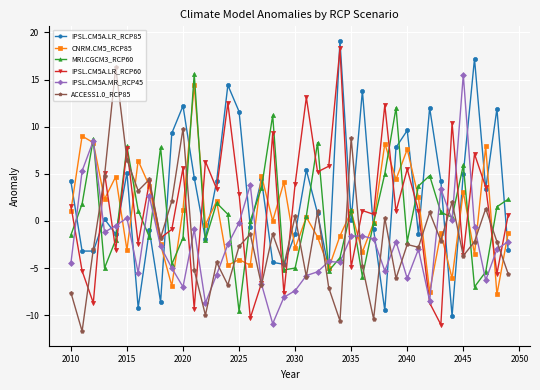

True or false: MRI.CGCM3_RCP60 has more than 2 points higher than both neighbors.

True